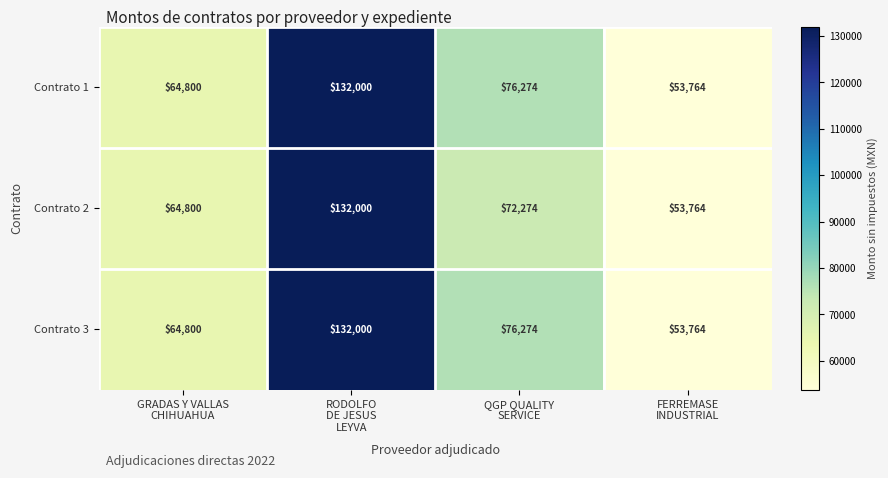

What is the smallest value displayed?

53764